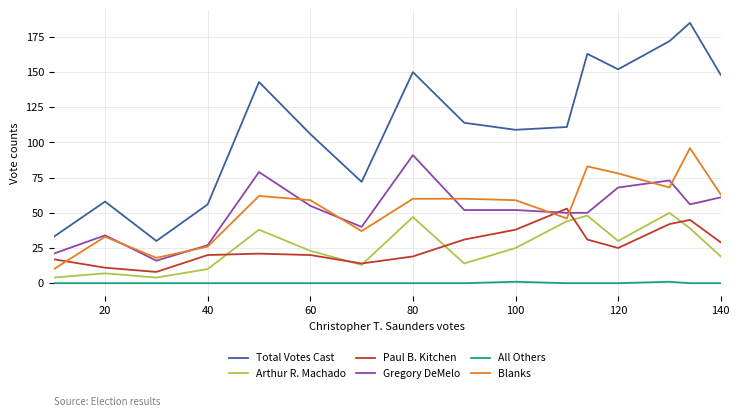

Does the chart have visible grid lines?

Yes